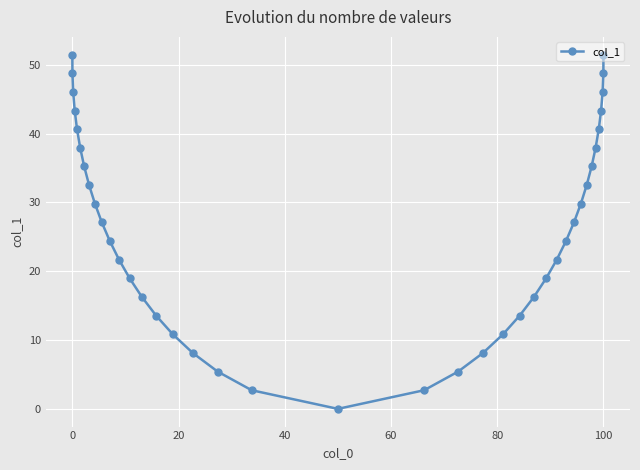

How many interior local valleys (lower than both neighbors) does the data have?

1